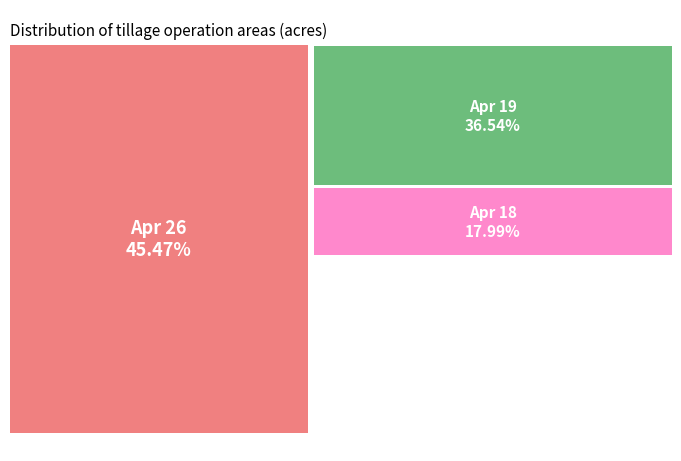

To the nearest percent, what is the difference between the largest and smallest slice percentages?

27%